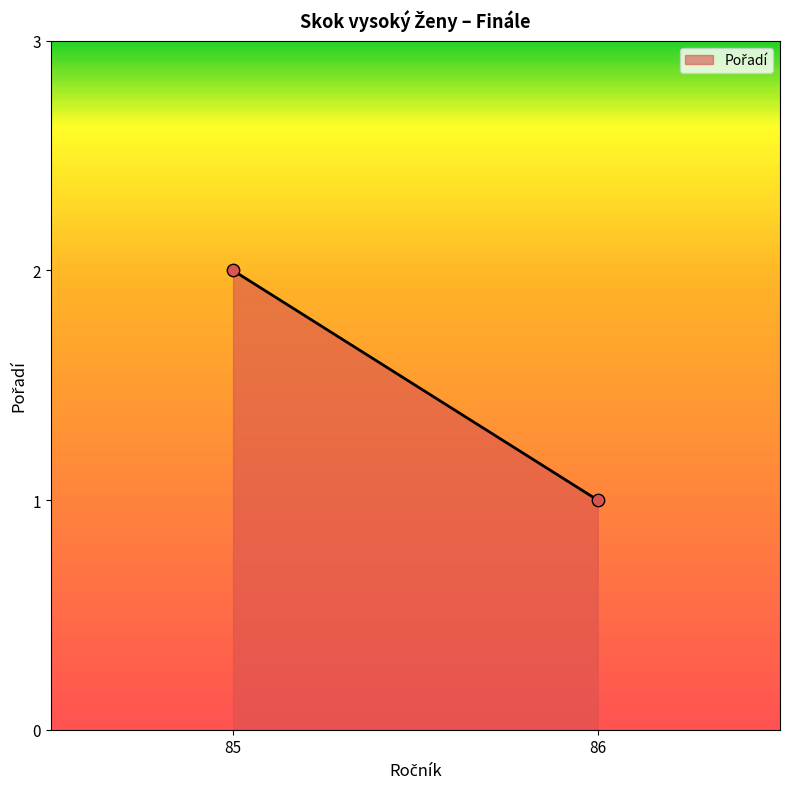

What is the average X value?

86